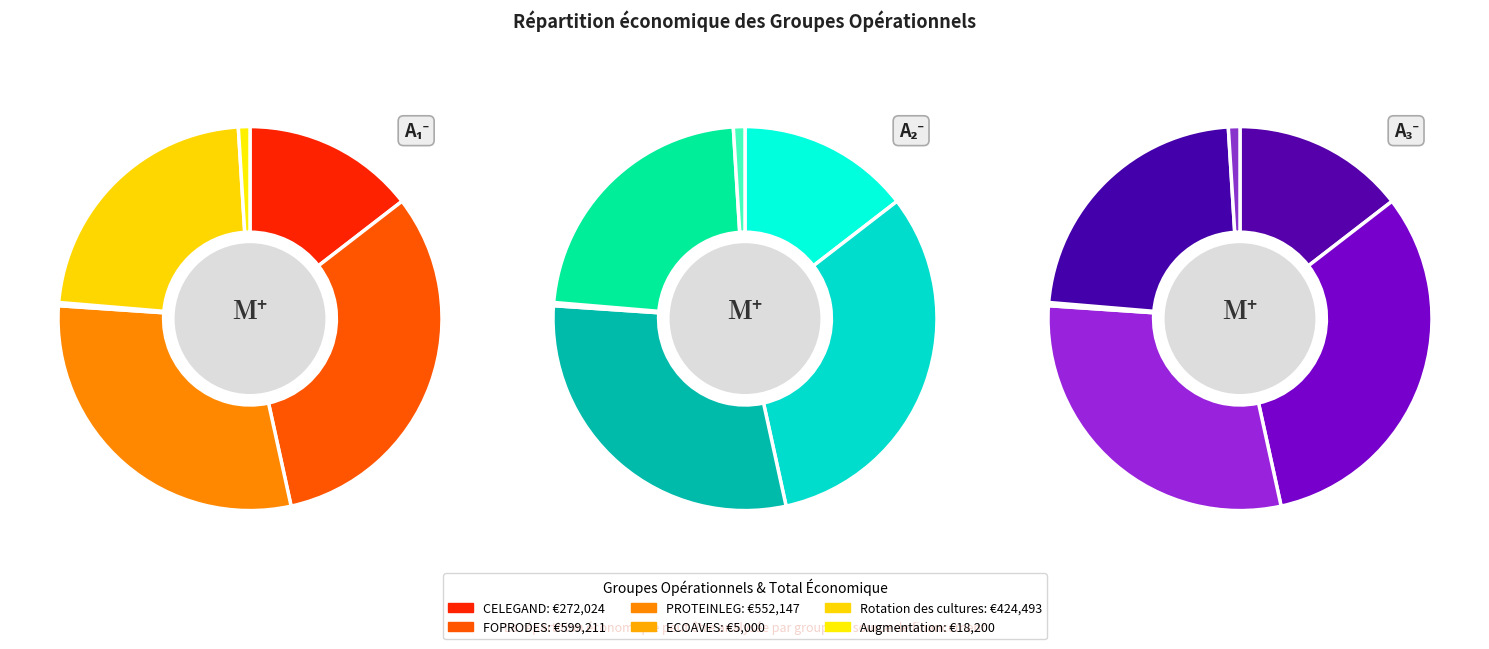

Does FOPRODES represent more than half of the total?

No